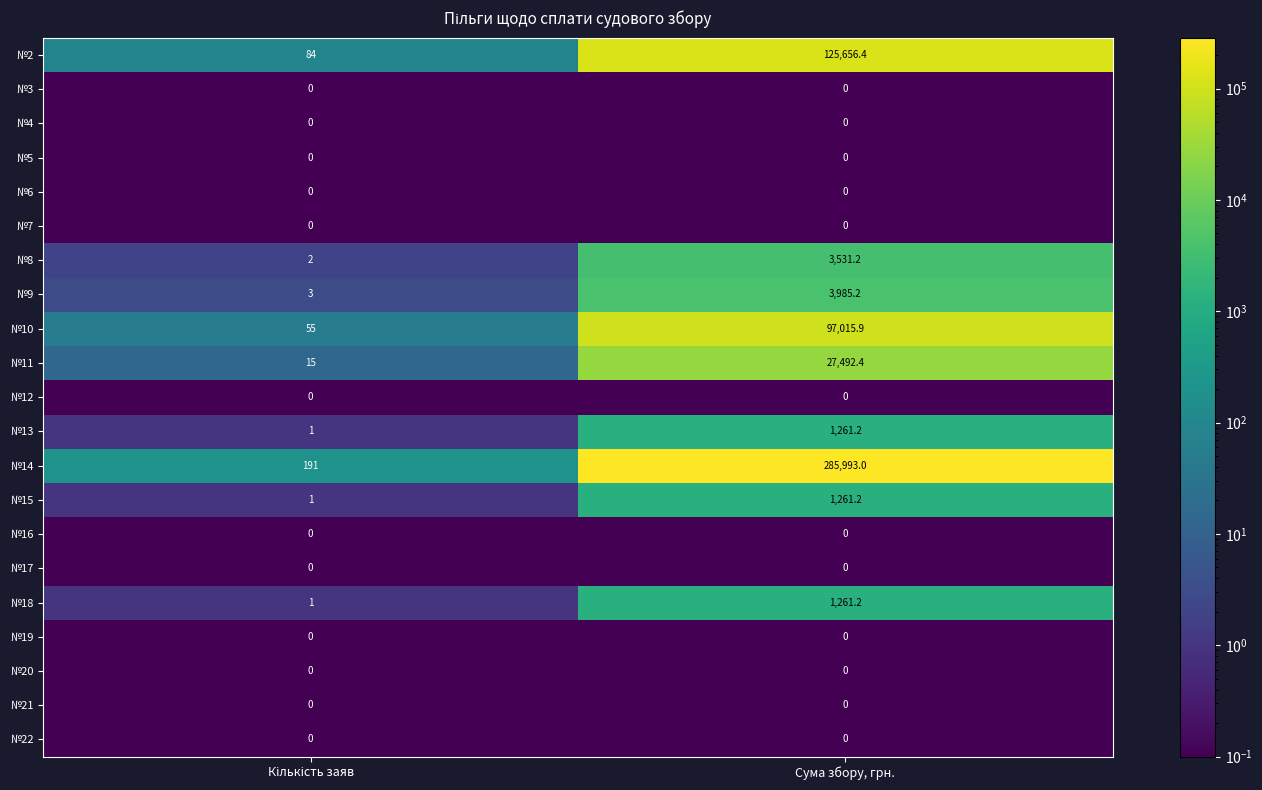

Which series has the largest range (max minus min)?

№14